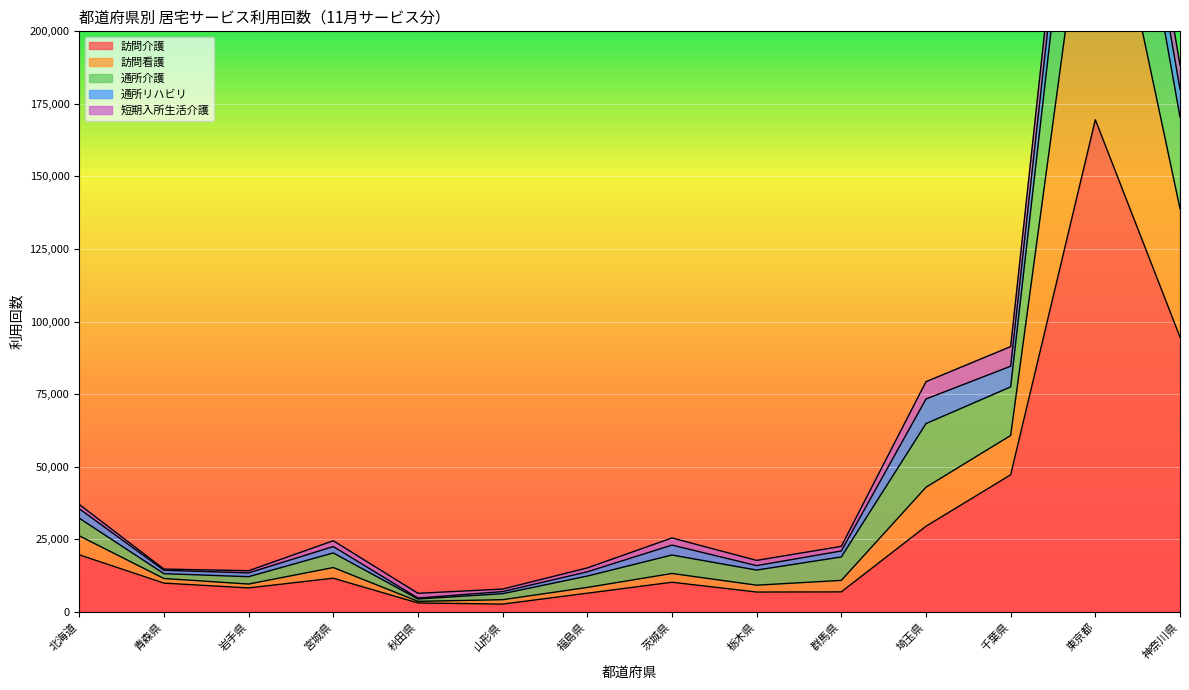

Is it true that 訪問介護 equals 17621 at 千葉県?

False